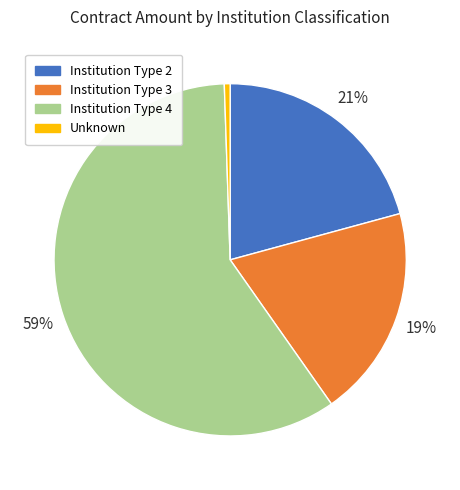

Is there any slice that represents more than half of the pie?

Yes